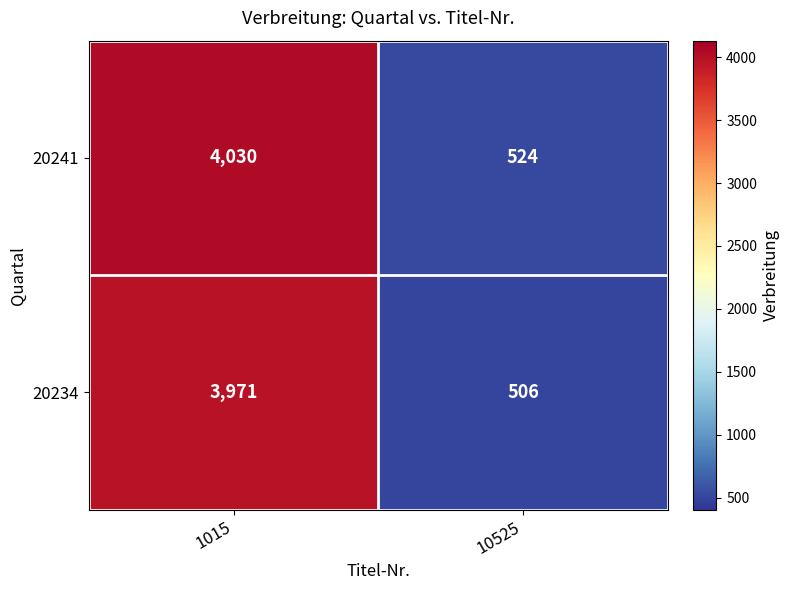

Is it true that 20241 equals 524 at 10525?

True